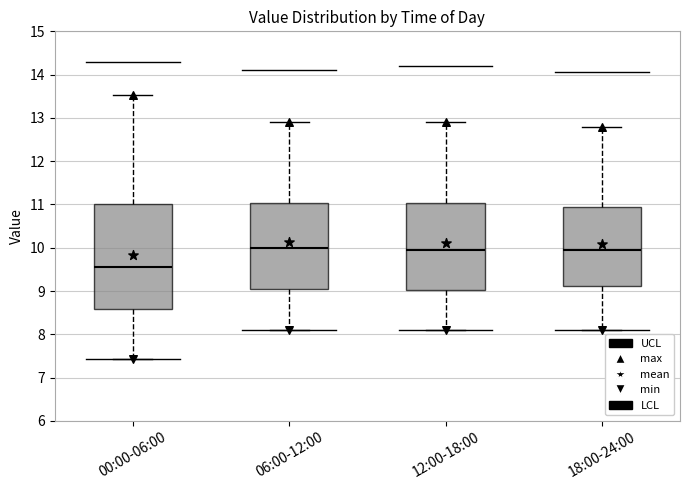

Reading left to right, transcribe this box plot: for each box, give where its median line is, the range the box spans, and where its two whiskers end, as read against the y-axis. The values are not printed on the chart, so give them approximately, as read against the axis.

00:00-06:00: median 9.6, box 8.6 to 11.0, whiskers 7.4 to 13.5
06:00-12:00: median 10.0, box 9.1 to 11.0, whiskers 8.1 to 12.9
12:00-18:00: median 10.0, box 9.0 to 11.0, whiskers 8.1 to 12.9
18:00-24:00: median 10.0, box 9.1 to 11.0, whiskers 8.1 to 12.8